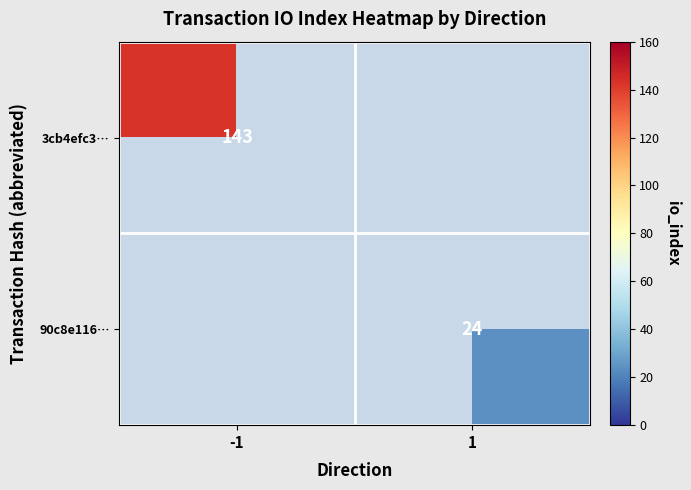

At which category does the chart reach its minimum across all series?

1